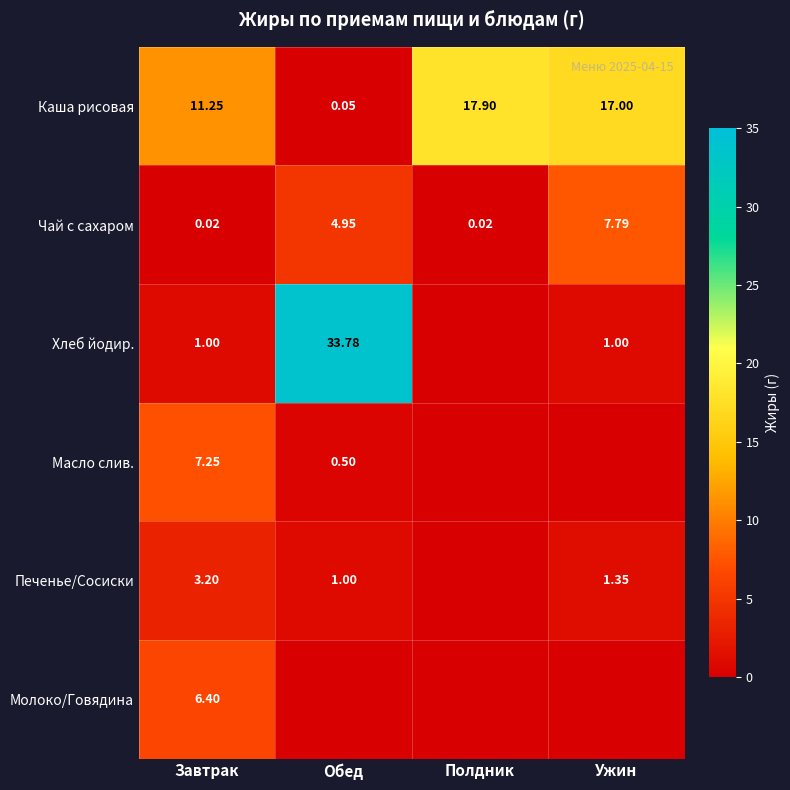

What is the spread (max minus min) of values at Завтрак?

11.2